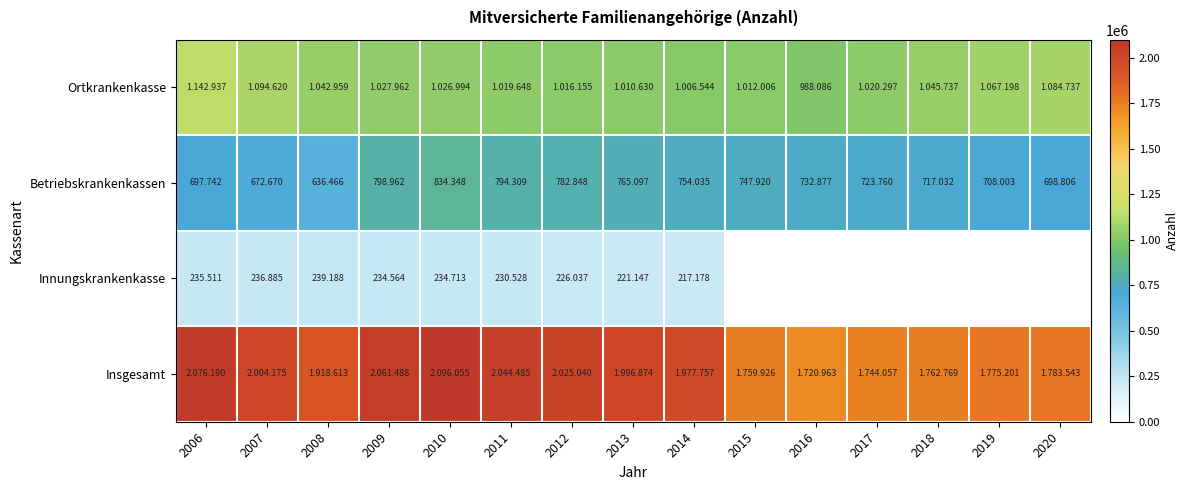

Which series has the largest total across all categories?

Insgesamt